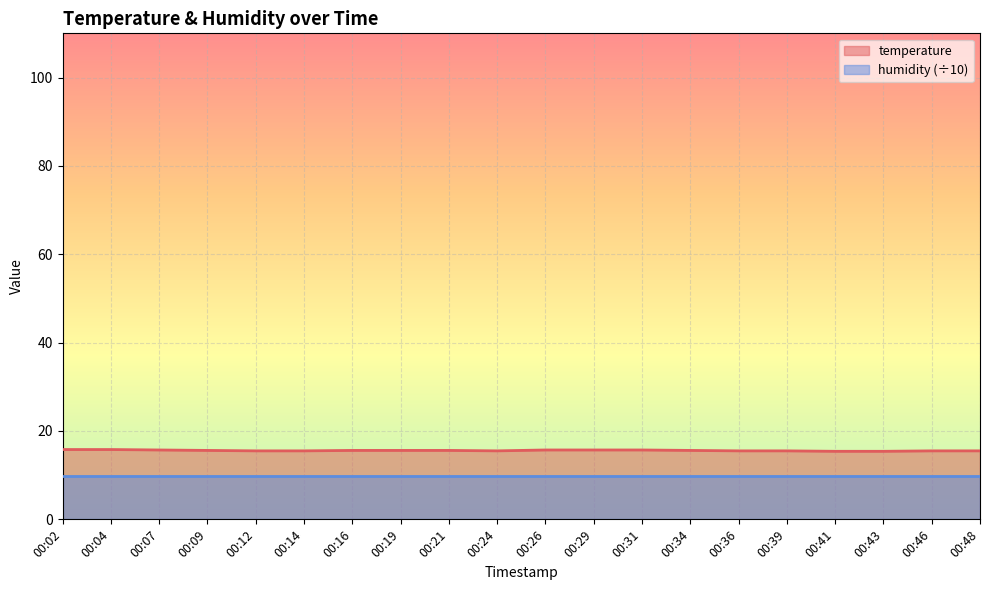

What is the spread (max minus min) of values at 00:09?

5.8